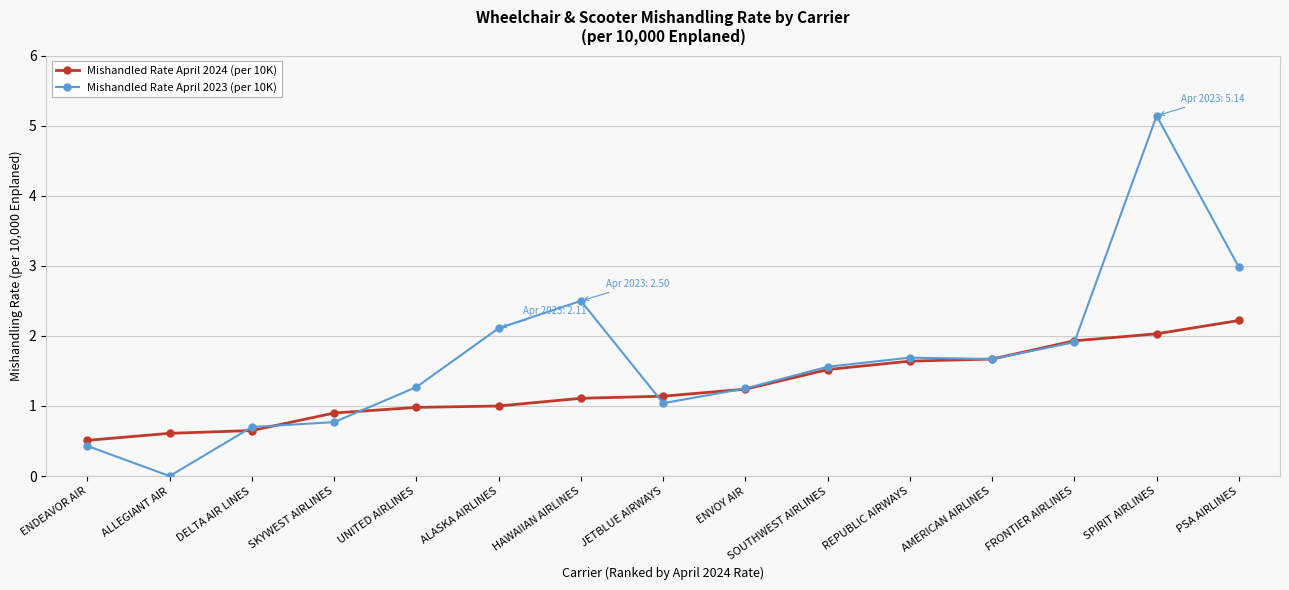

Which series has the largest total across all categories?

Mishandled Rate April 2023 (per 10K)